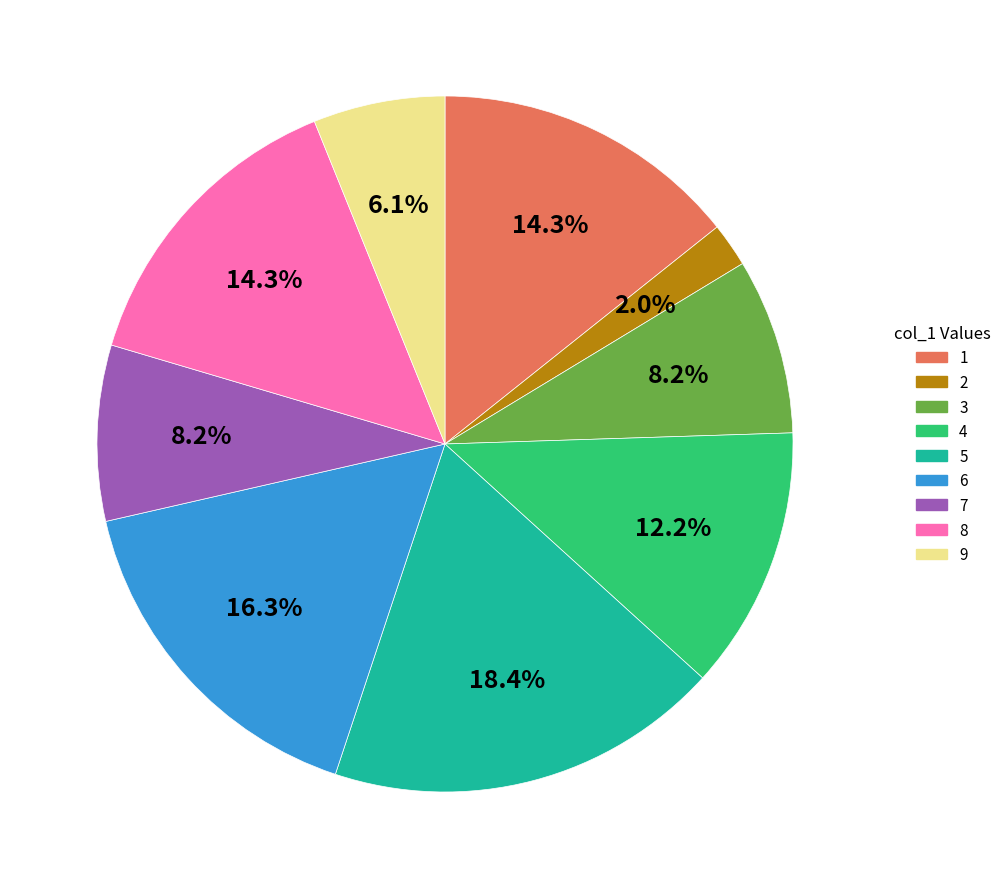

How many slices are in this pie chart?

9